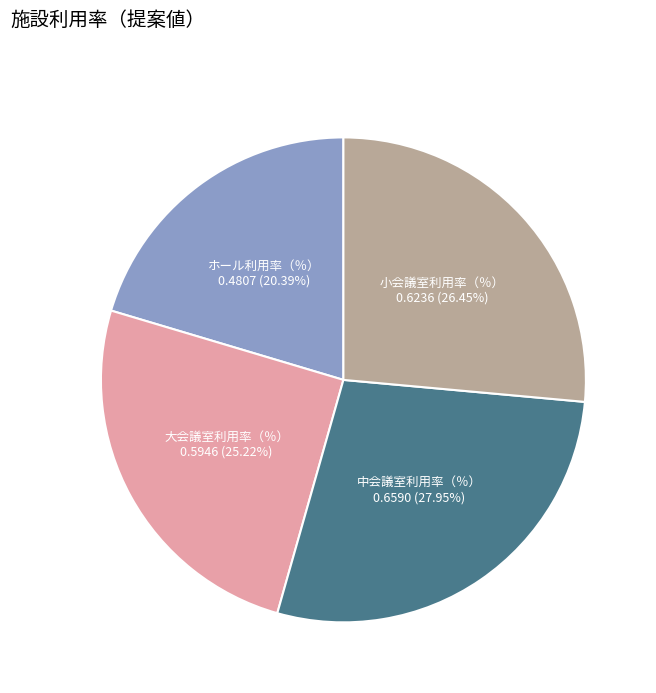

Is it true that ホール利用率（％） is 20% of the pie?

True